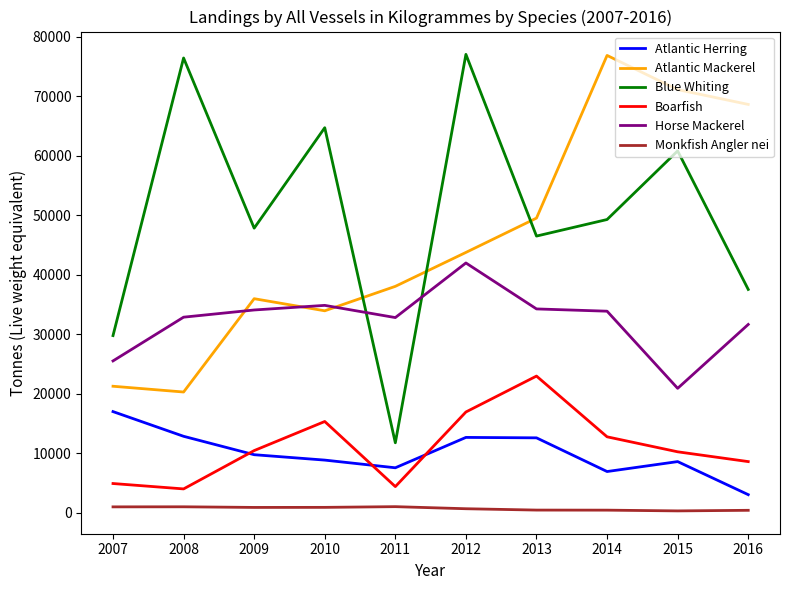

What is the sum of the Horse Mackerel values at 2014 and 2007?

59379